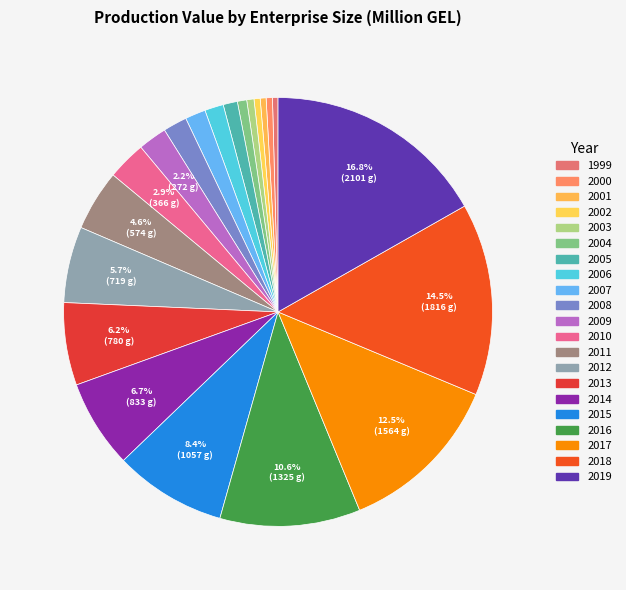

How many segments does this pie chart have?

21